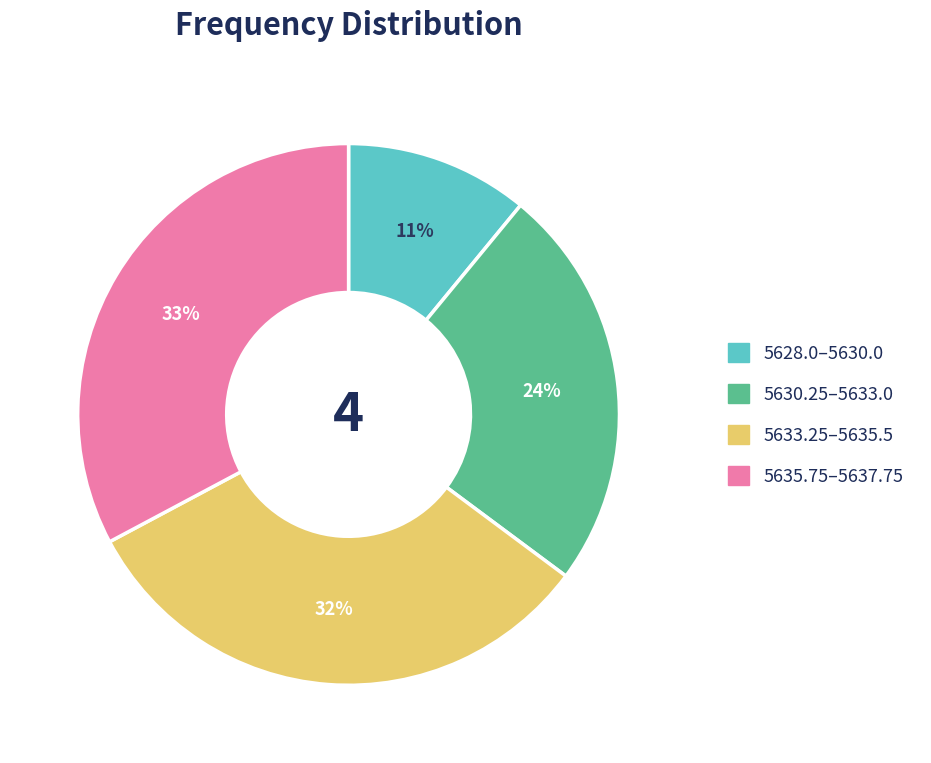

To the nearest percent, what is the difference between the largest and smallest slice percentages?

22%